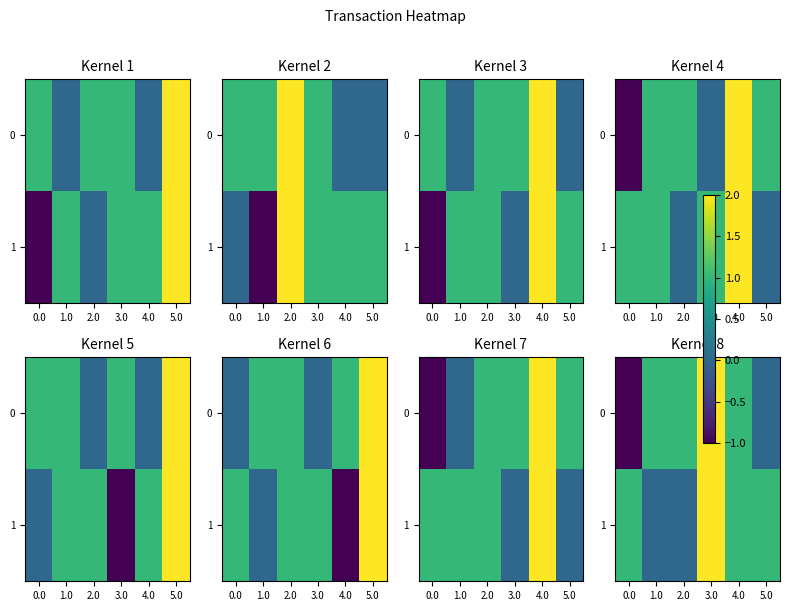

The 0 series shows 1 at 2.0. True or false?

True